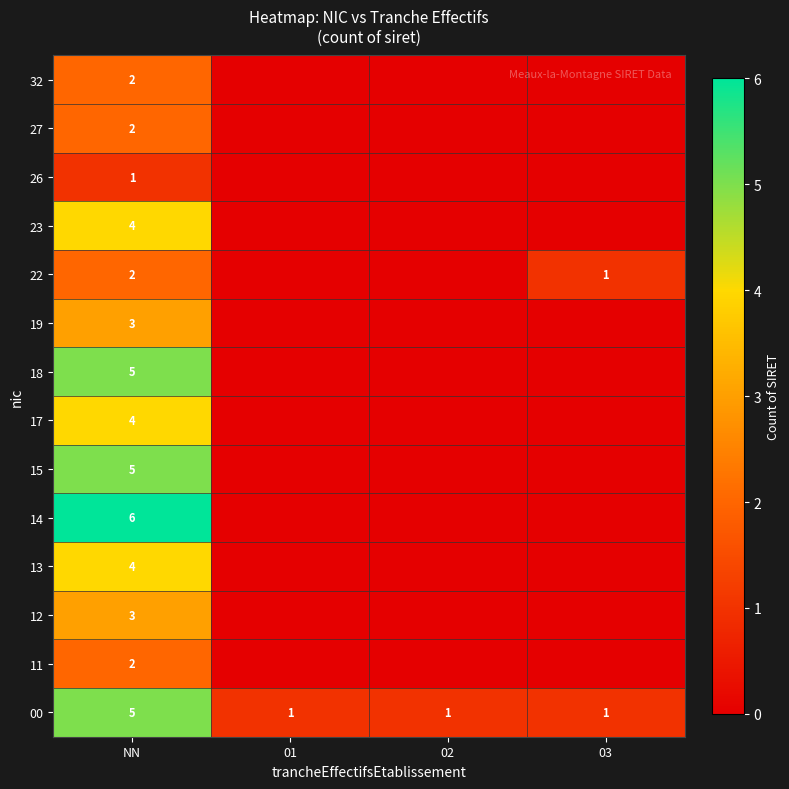

The value of 00 at 01 is 1. True or false?

True